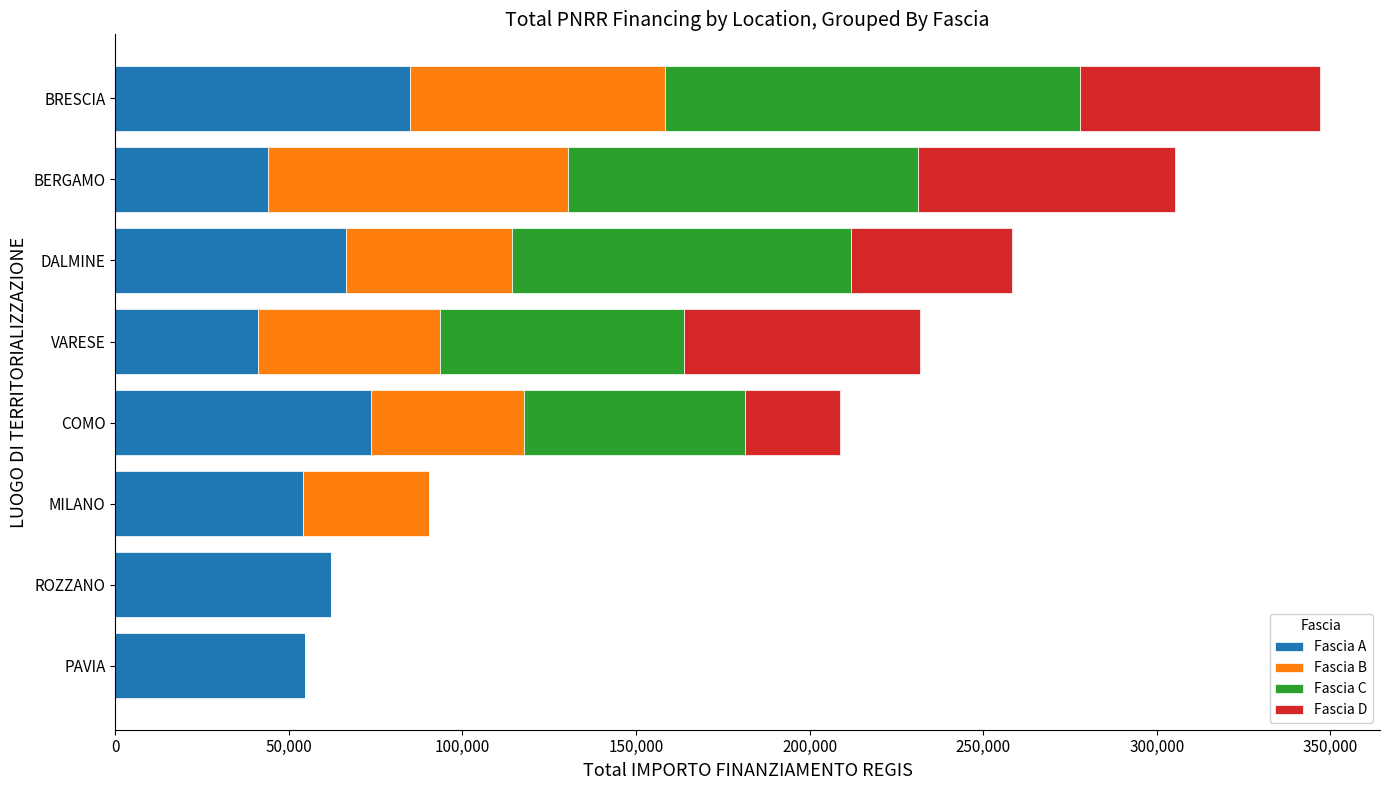

True or false: Fascia A has a value of 42363.6 at DALMINE.

False